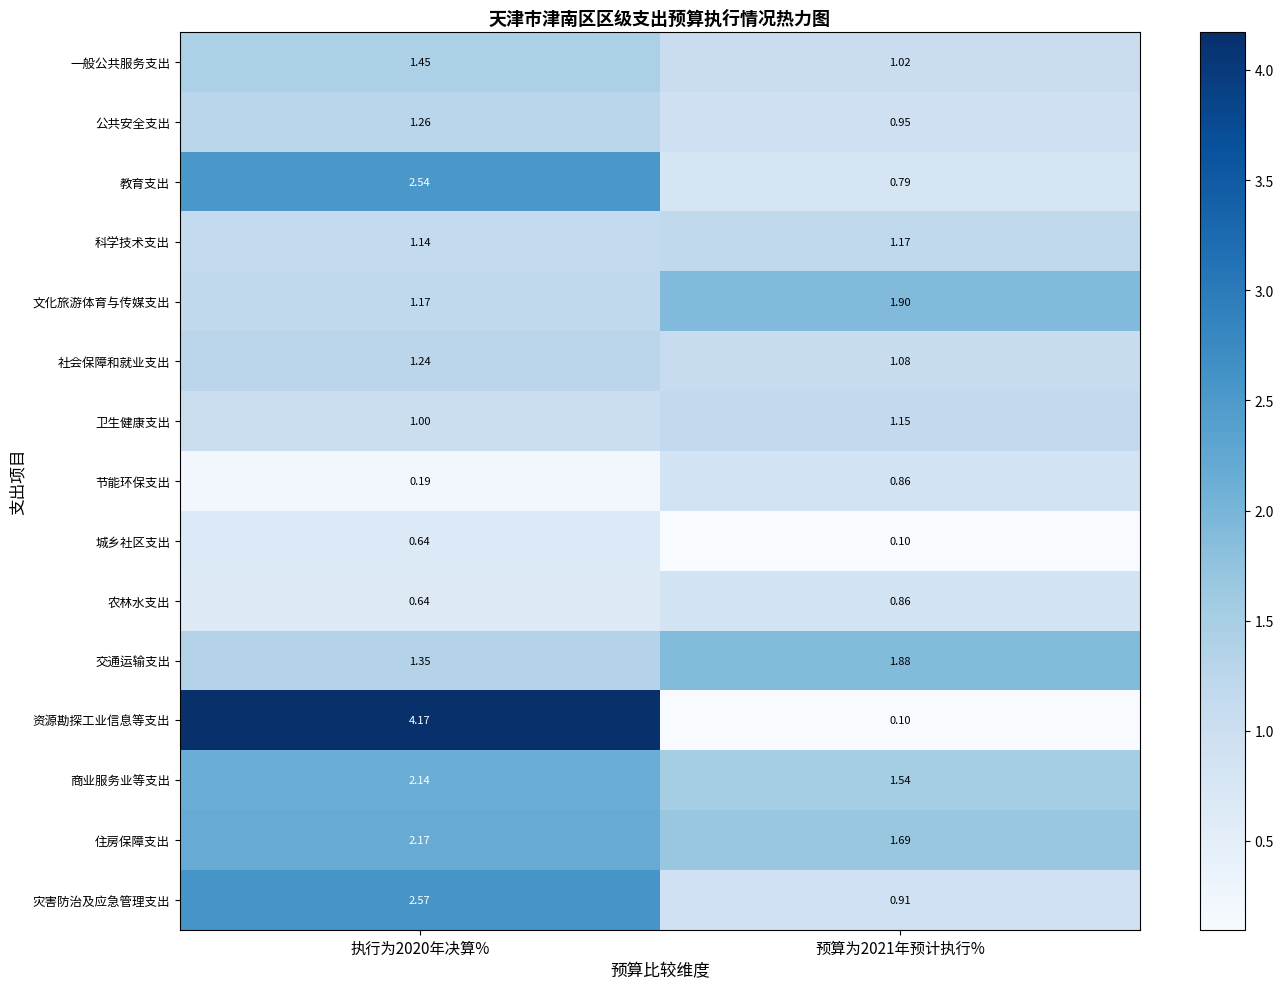

Which series has the largest total across all categories?

资源勘探工业信息等支出